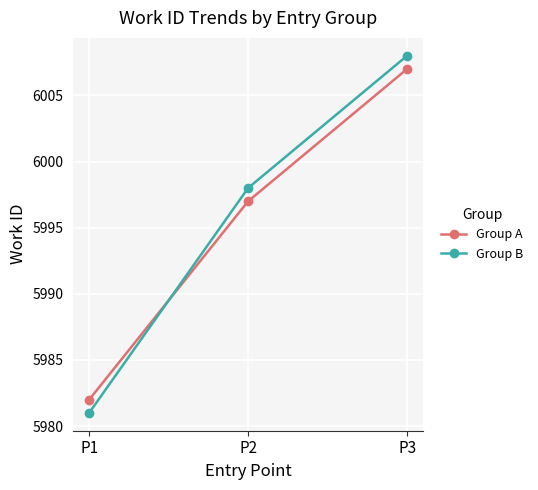

What is the sum of the Group A values at P3 and P2?

12004